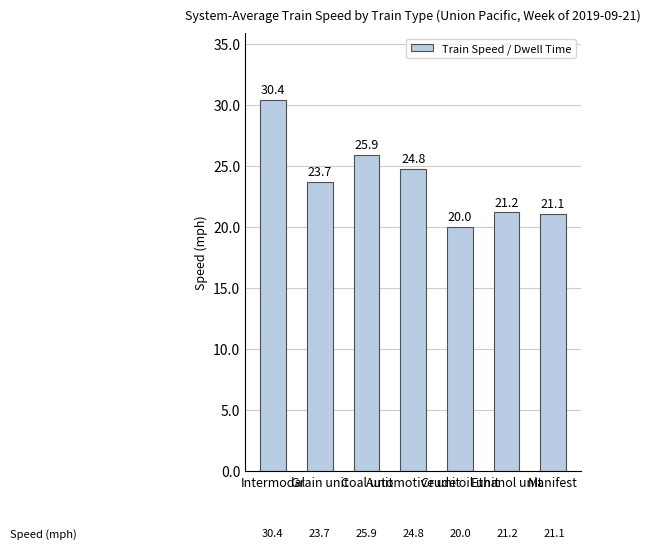

How many bars are there in total?

7